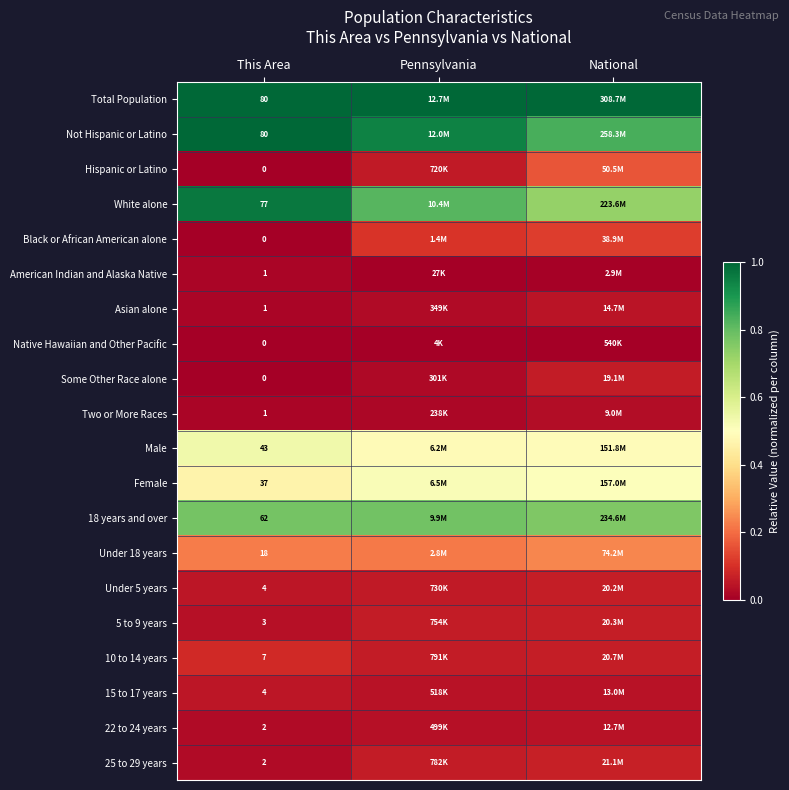

At which label is 5 to 9 years closest to 0?

This Area